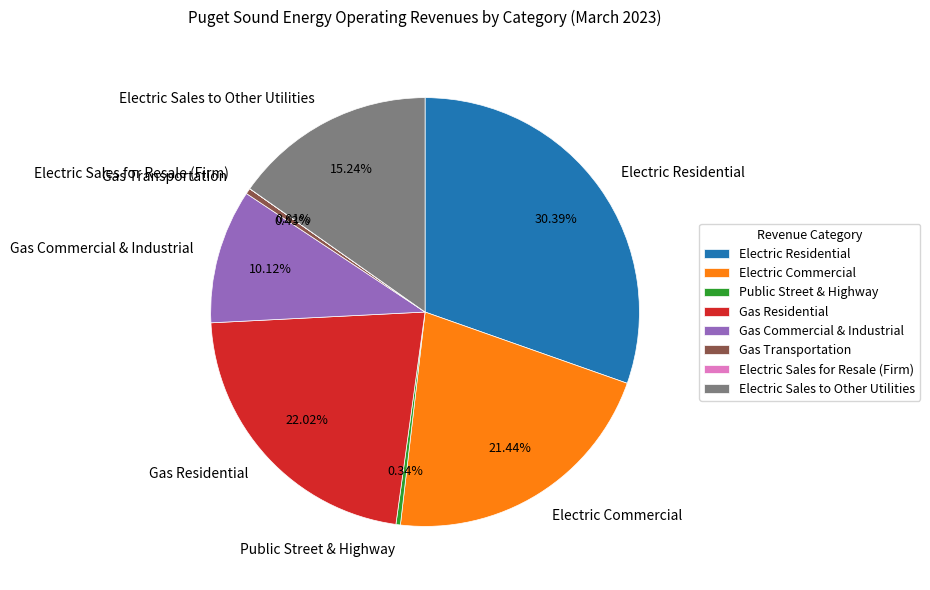

Is Public Street & Highway the majority of the pie?

No